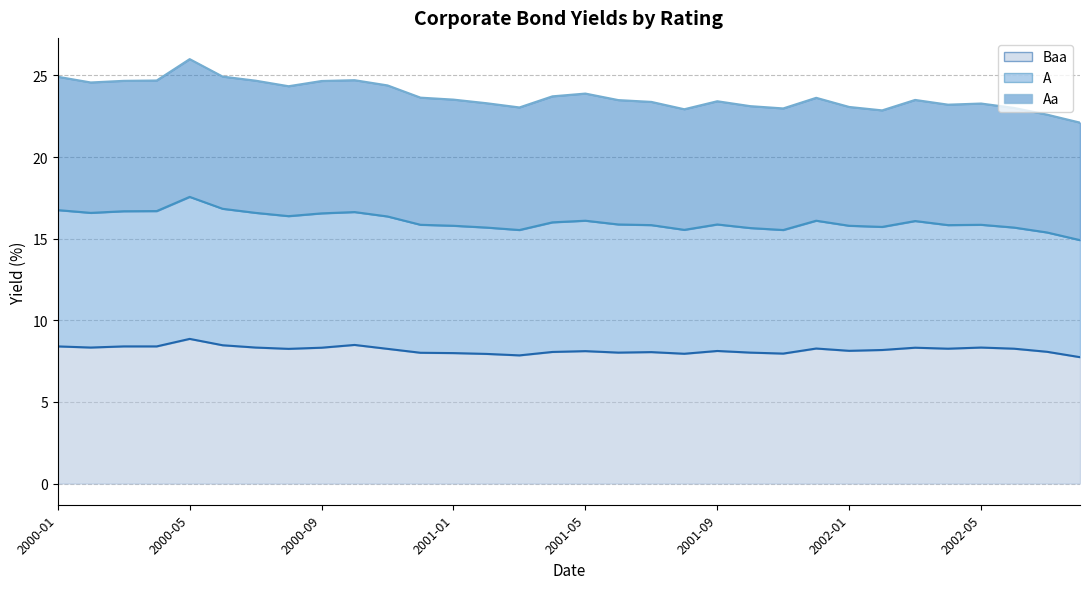

What is the minimum value for Baa?

7.7